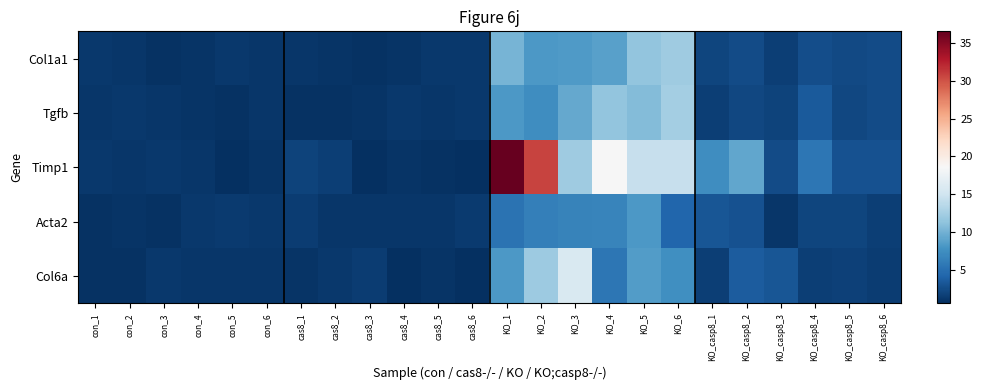

Which series has the largest total across all categories?

Timp1